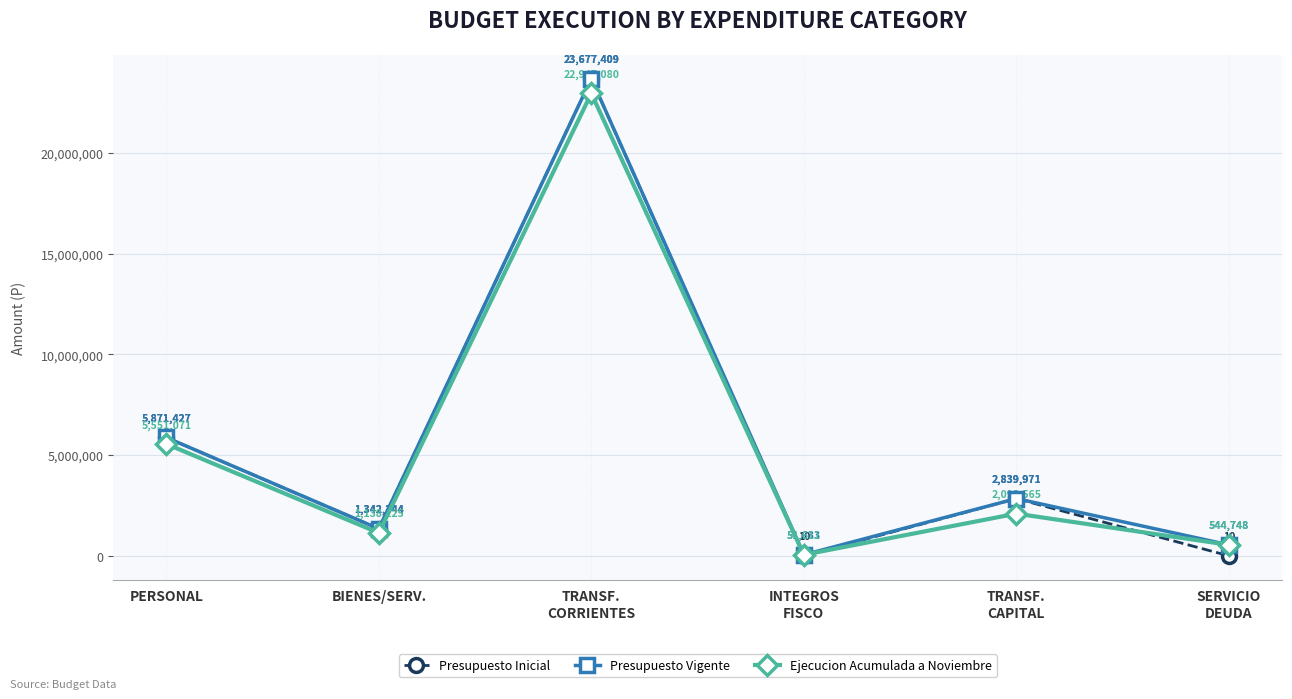

The Presupuesto Inicial series shows 461758 at BIENES/SERV.. True or false?

False